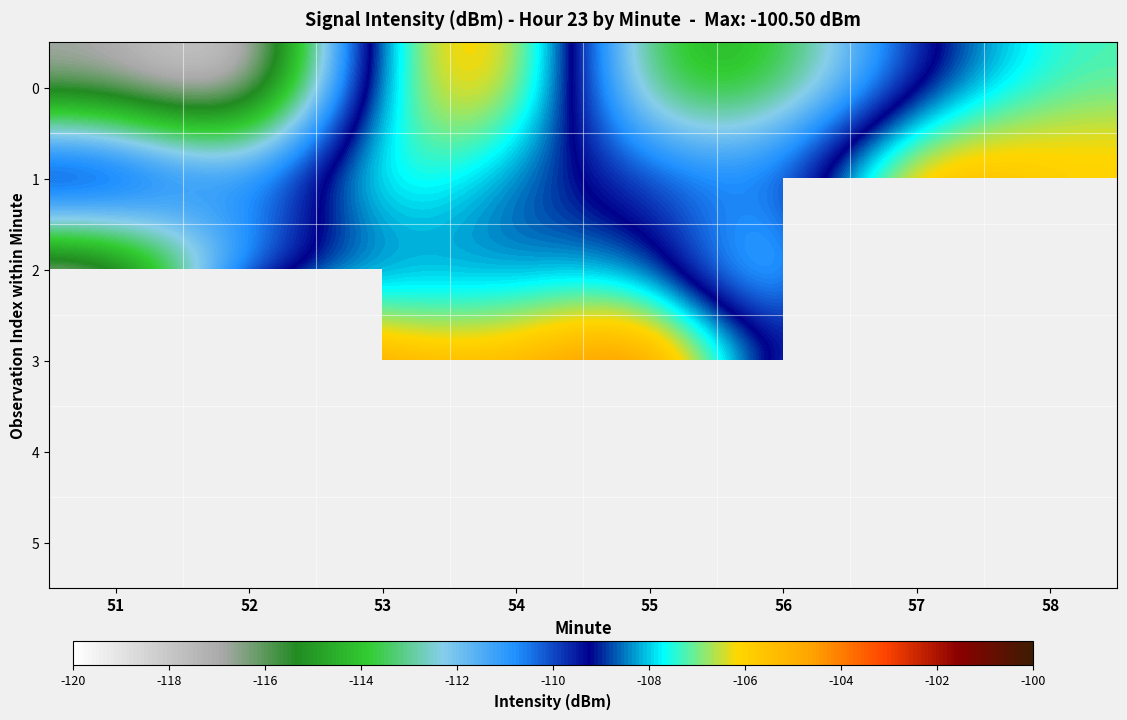

True or false: 1 has a value of -110.4 at 56.

True